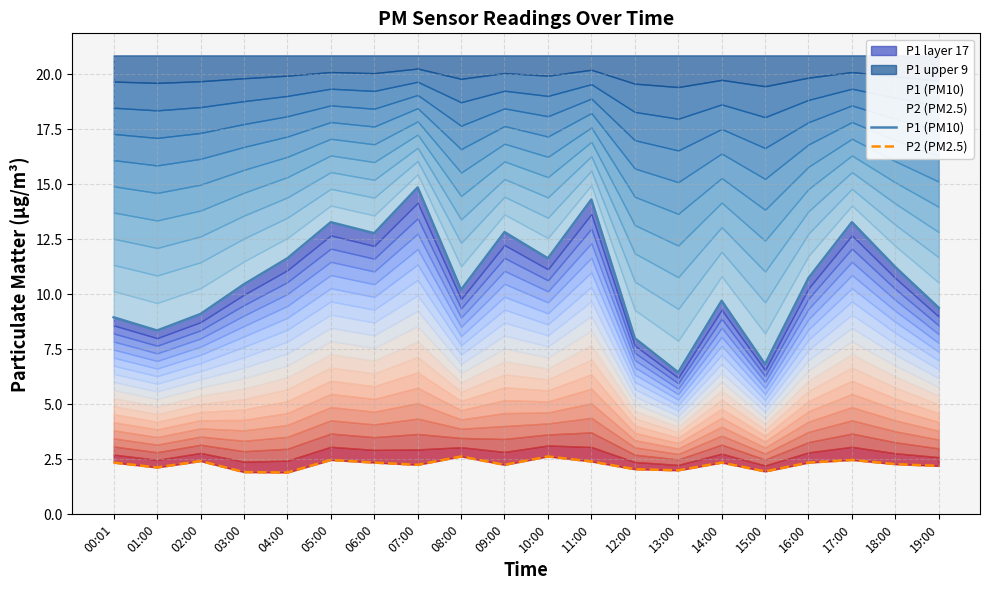

Is the value of P2 (PM2.5) at 13:00 greater than the value of P1 (PM10) at 18:00?

No